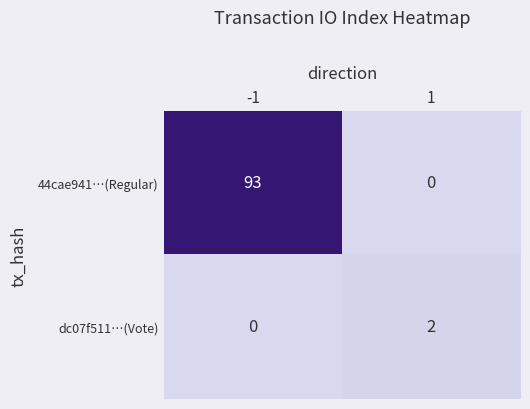

Reading left to right, list all the values displayed in this chart.

44cae941…(Regular): -1=93	1=0
dc07f511…(Vote): -1=0	1=2